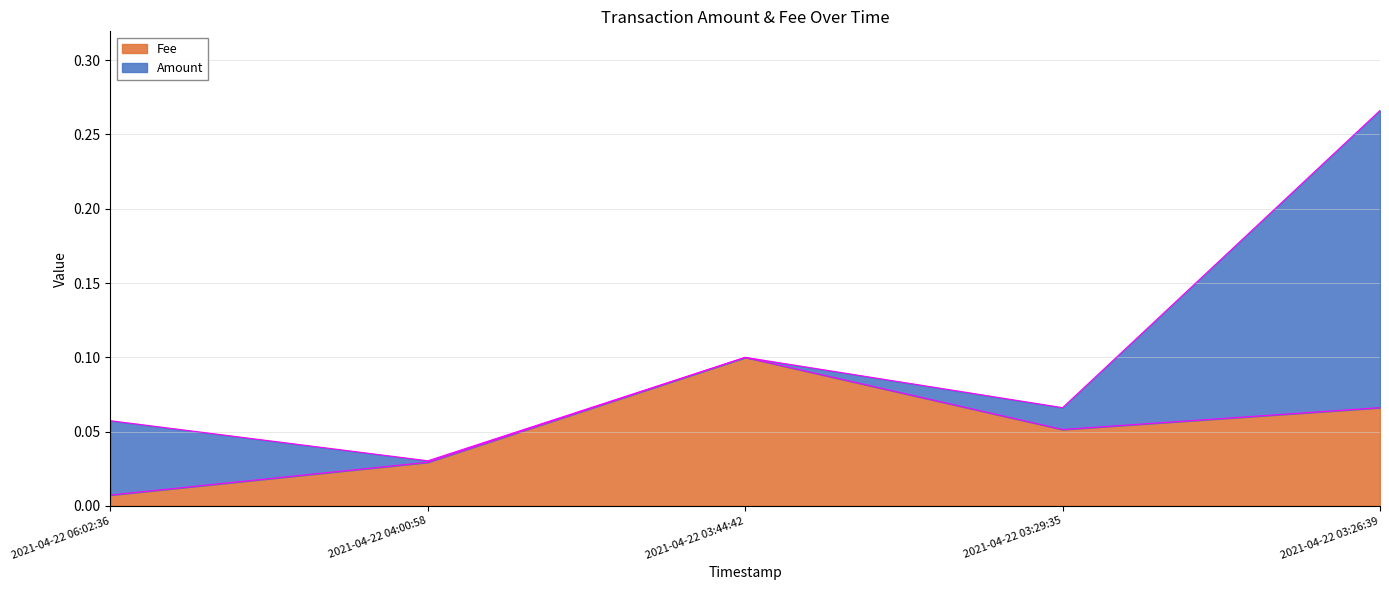

Reading left to right, what are all the values shown in this chart?

0.0	0.0	0.1	0.1	0.1